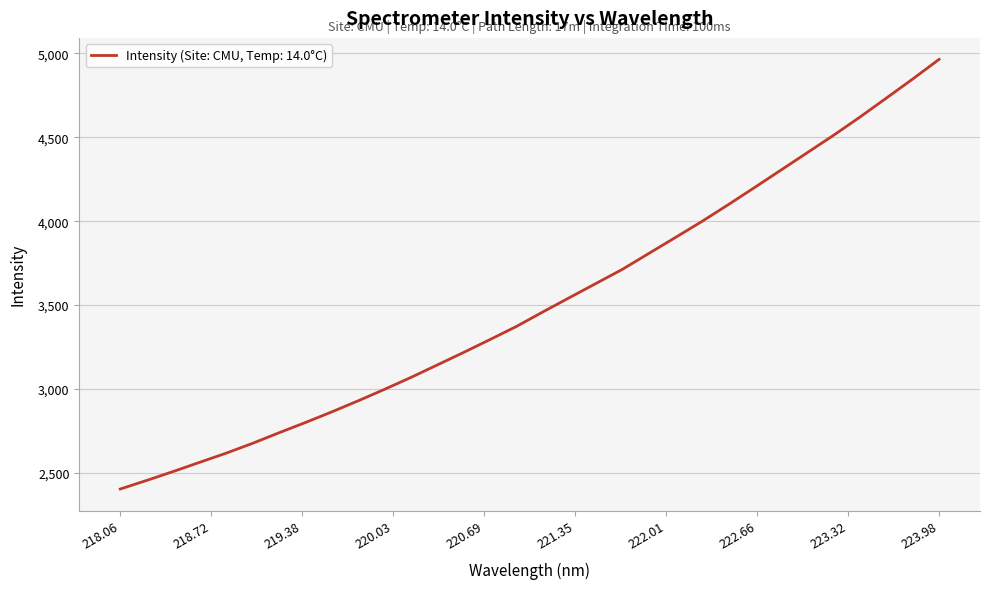

What is the smallest value displayed?

2404.5